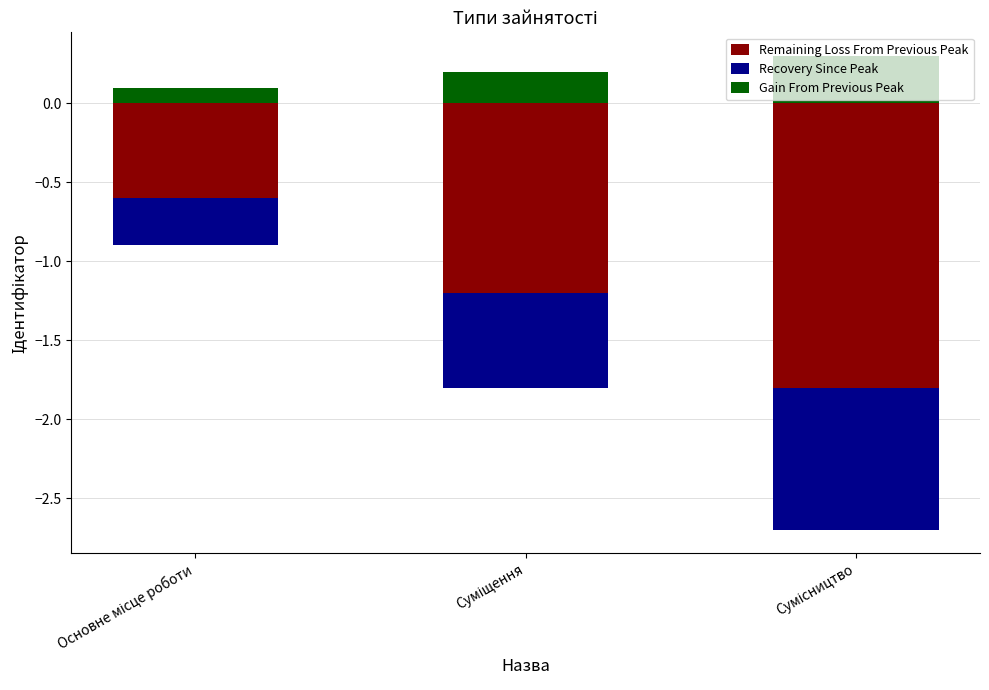

Which series has the largest total across all categories?

Gain From Previous Peak